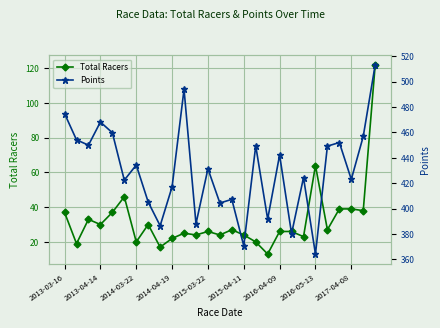

What is the highest value of the Total Racers series?

122